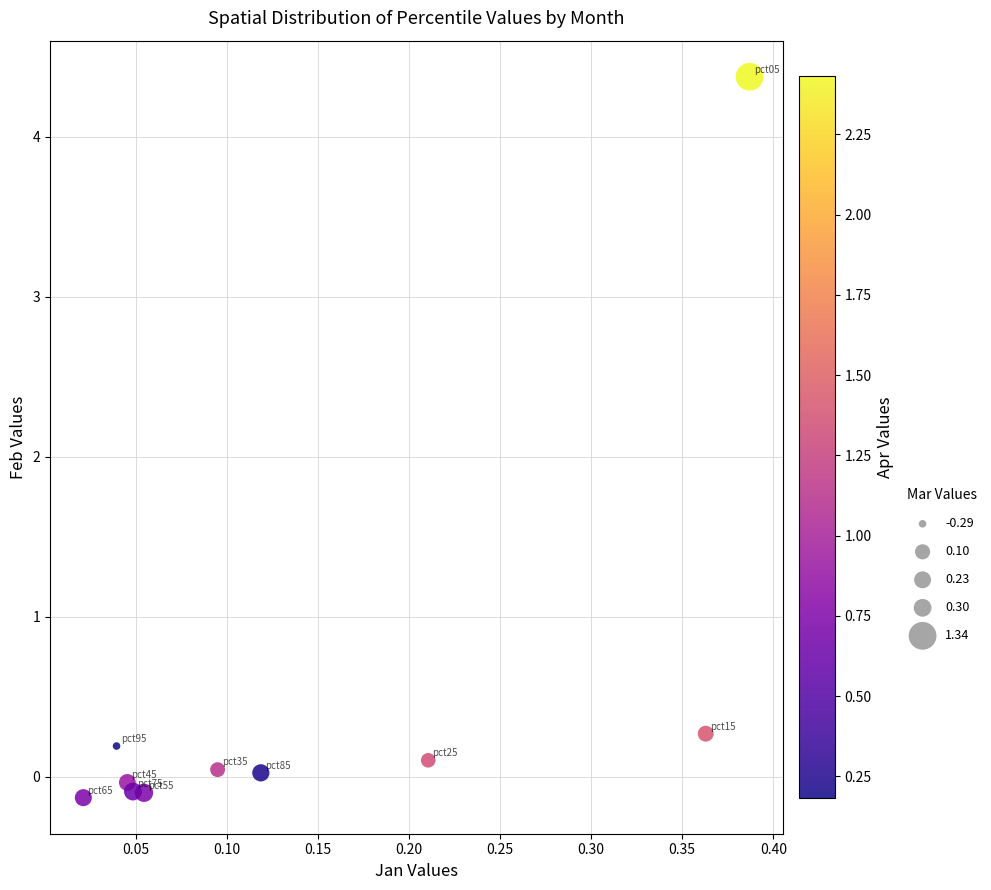

What is the average Y value?

0.5